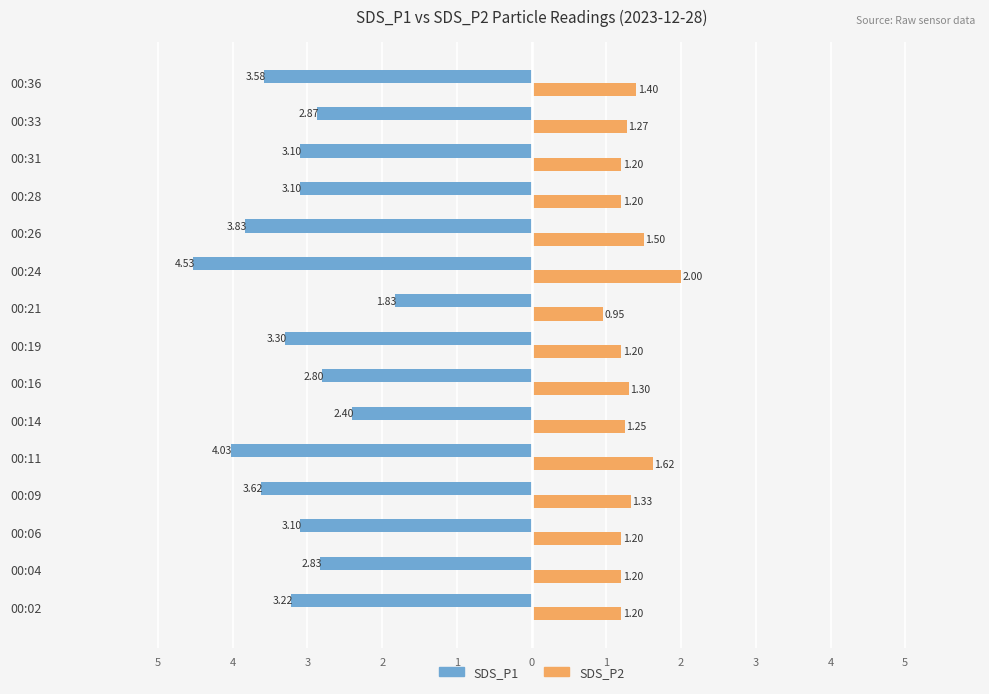

What are all the series names shown in the legend?

SDS_P1, SDS_P2